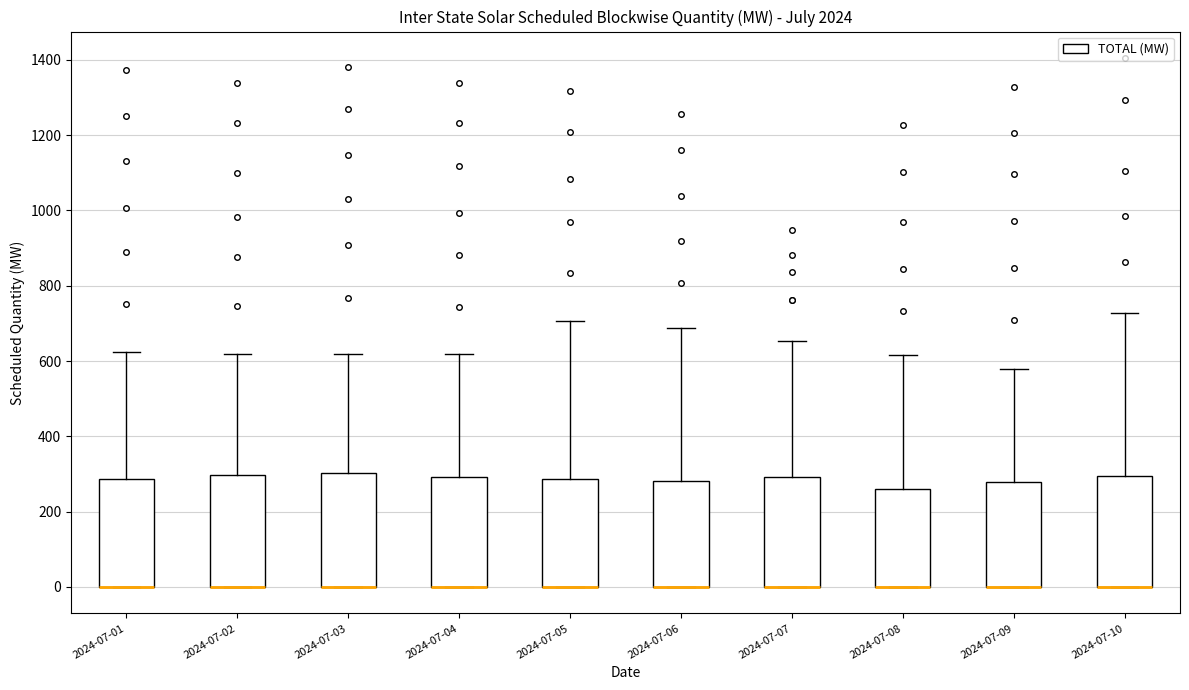

Where is the lower edge of the box for 2024-07-02 on the y-axis? The values are not printed on the chart, so give them approximately, as read against the axis.

0